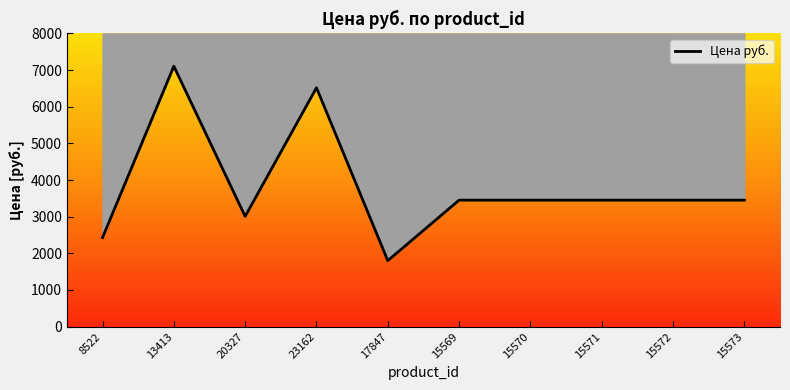

Which has a higher value, 20327 or 23162?

23162